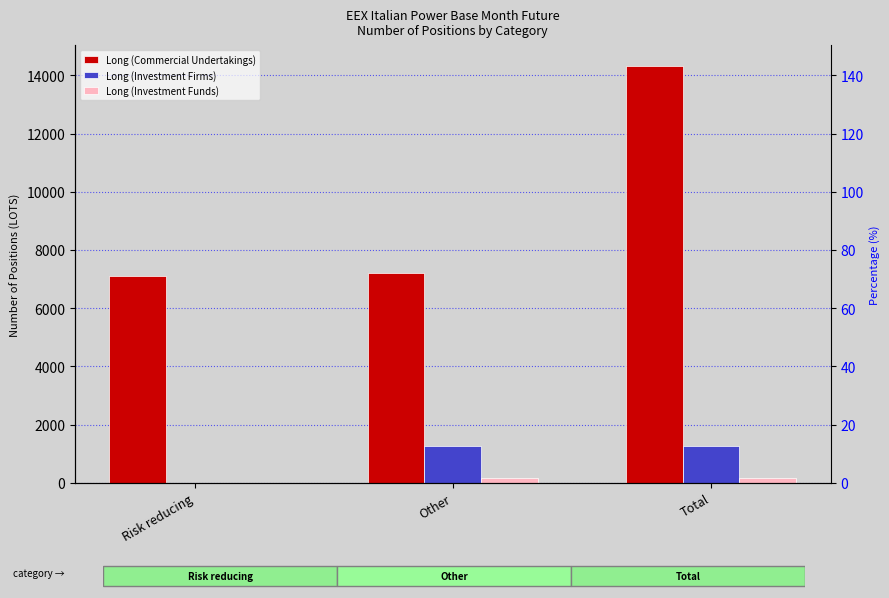

The Long (Investment Funds) series shows 0.0 at Risk reducing. True or false?

True